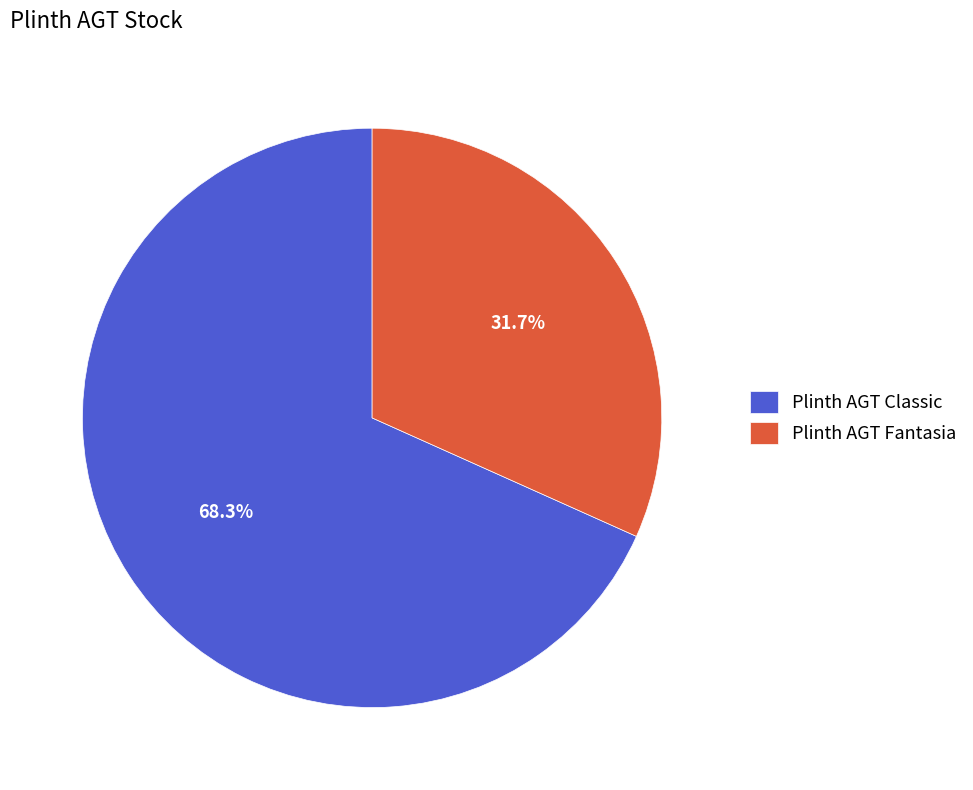

To the nearest percent, what portion does Plinth AGT Fantasia represent?

32%